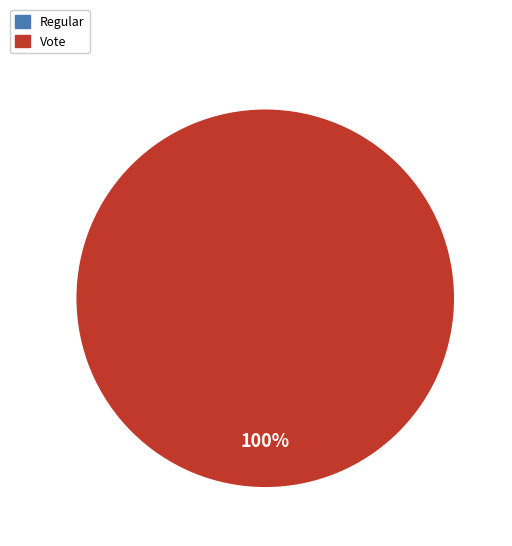

To the nearest percent, what is the difference between the Vote and Regular slice percentages?

100%